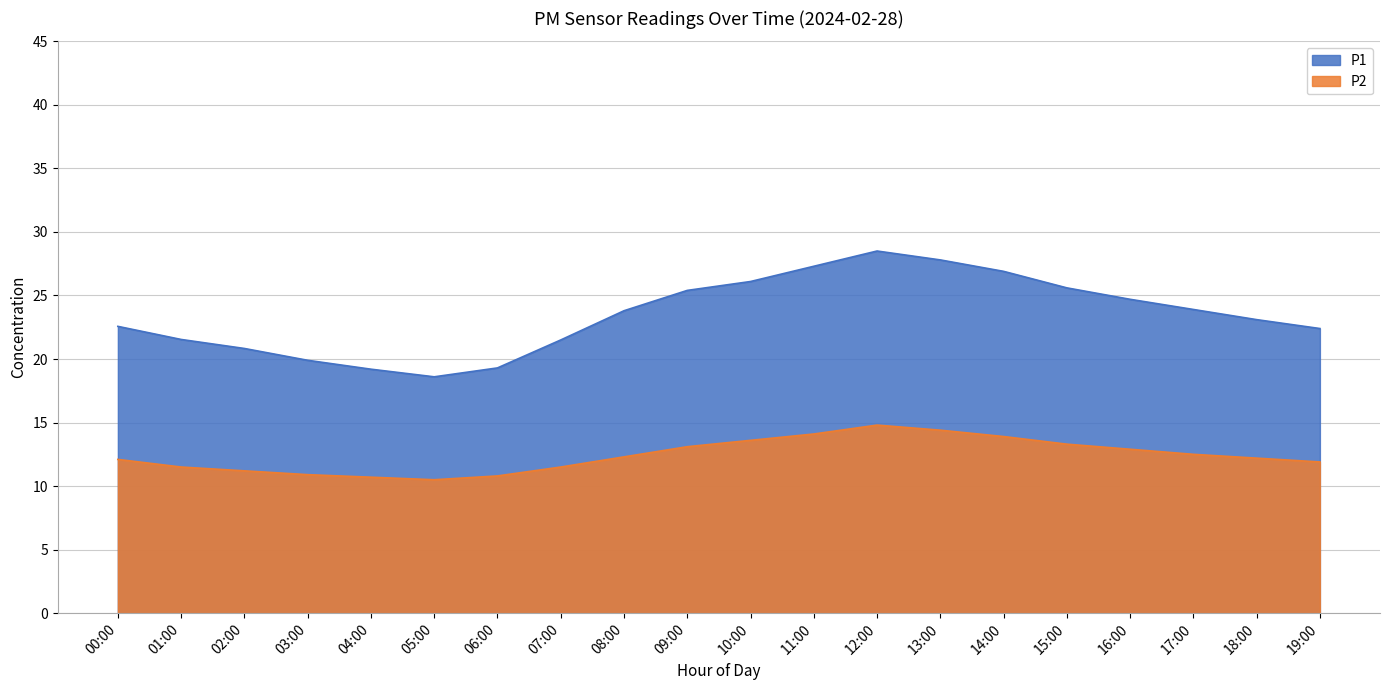

Is the value of P1 at 17:00 greater than the value of P2 at 19:00?

Yes